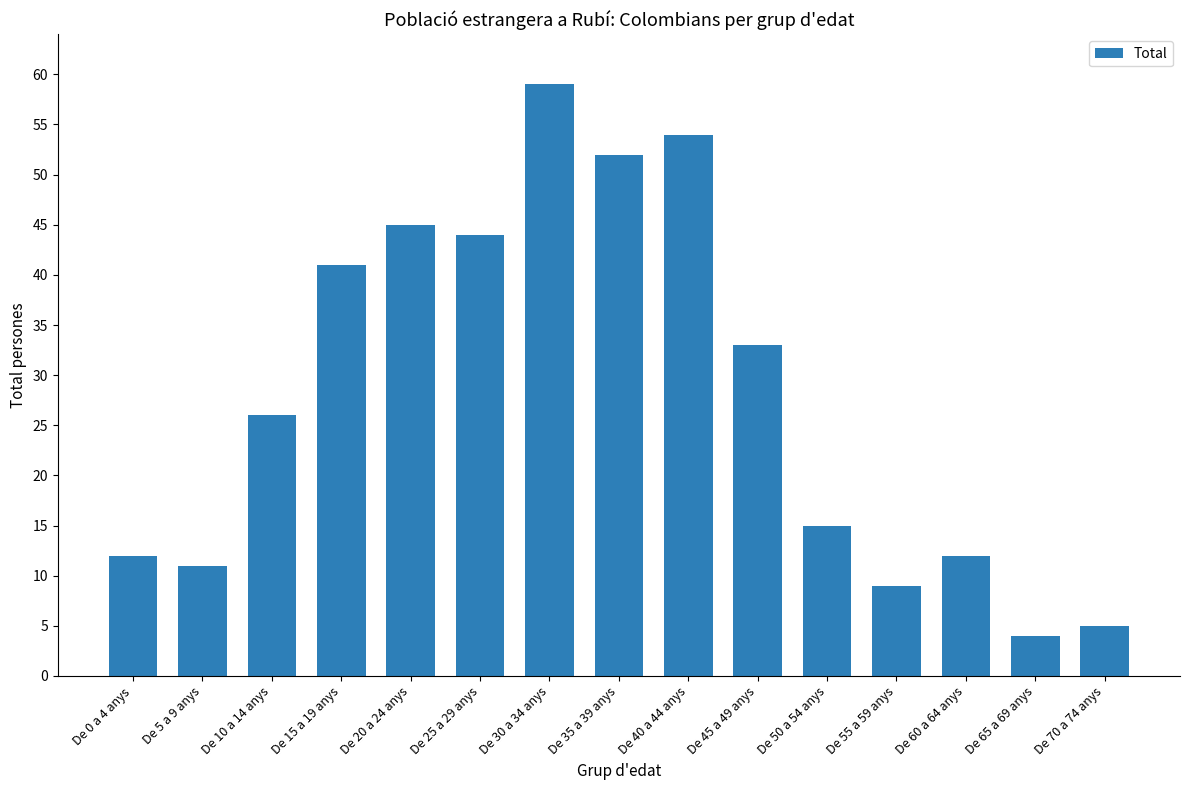

The chart shows a value of 8 at De 50 a 54 anys. True or false?

False